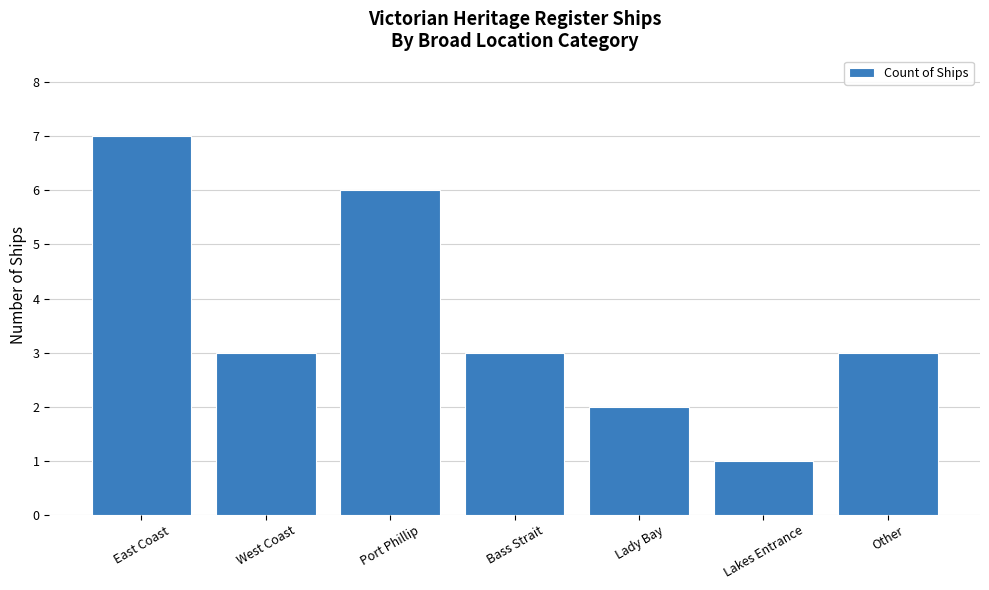

What is the label of the 2nd bar from the left?

West Coast